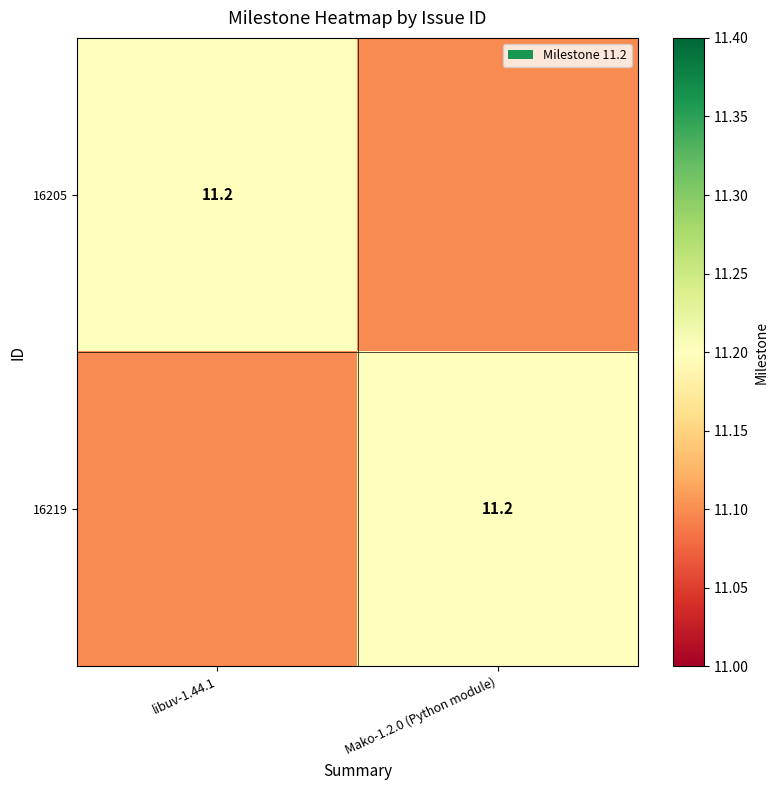

True or false: 16219 has a value of 11.2 at Mako-1.2.0 (Python module).

True